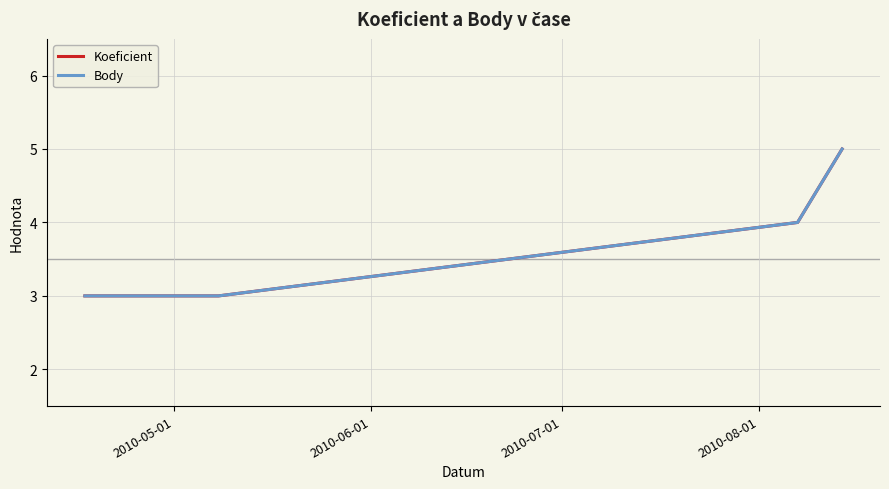

Is this an area chart (filled region under the line)?

No